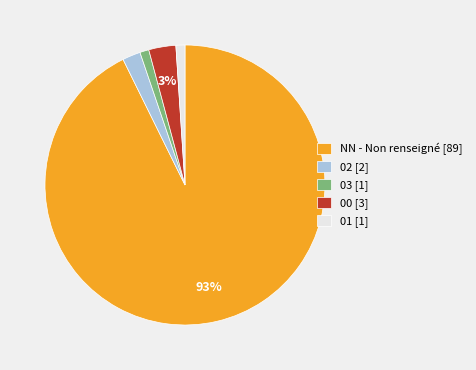

Combined, do 03 and 01 account for over 50%?

No